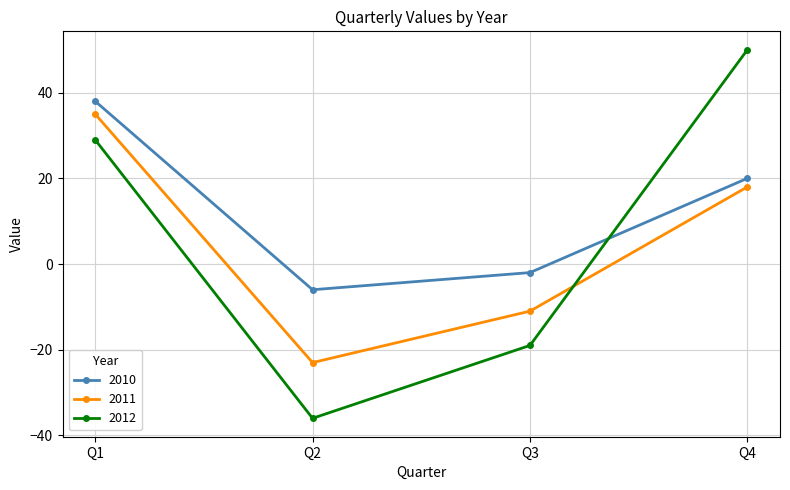

The value of 2010 at Q4 is 7. True or false?

False